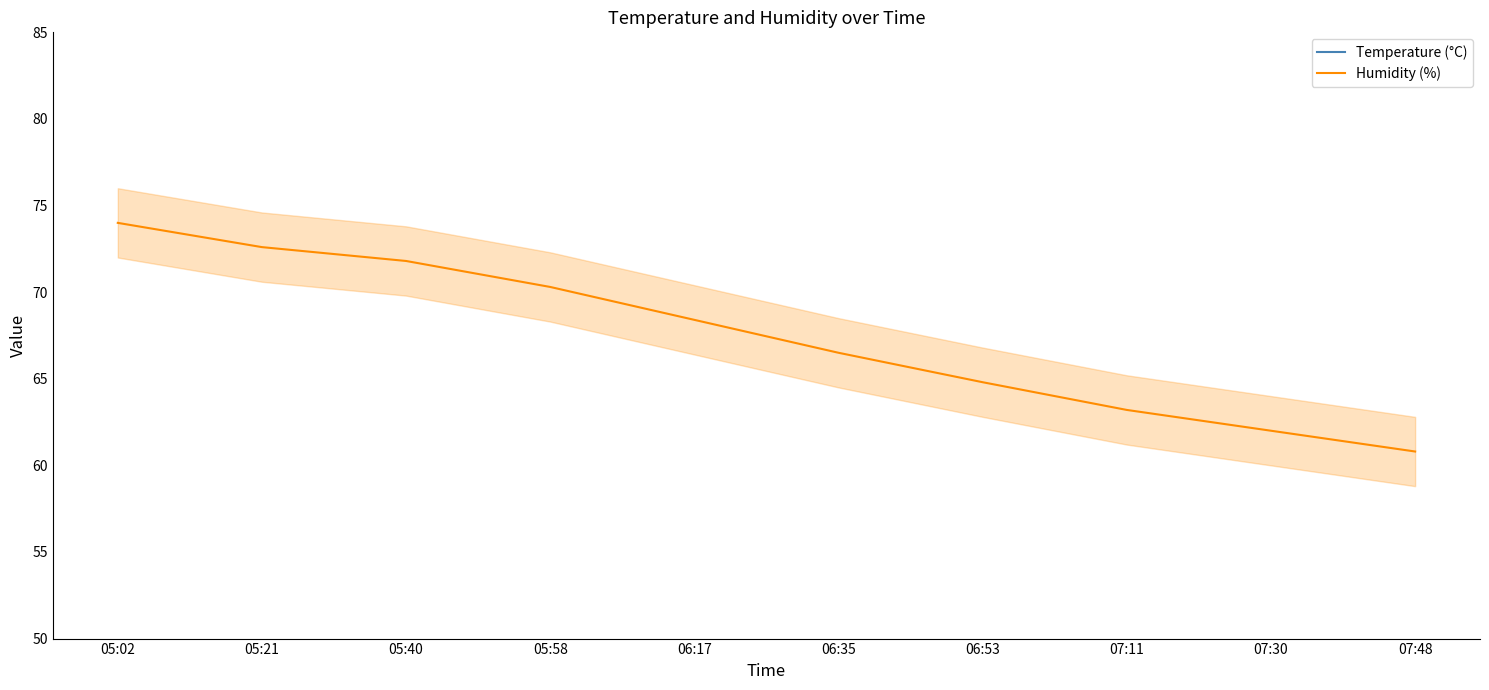

Reading right to left, extract all data points from this chart.

Temperature (°C): 26.1	25.8	25.5	25.1	24.7	24.0	23.3	22.4	22.3	21.6
Humidity (%): 60.8	62.0	63.2	64.8	66.5	68.4	70.3	71.8	72.6	74.0